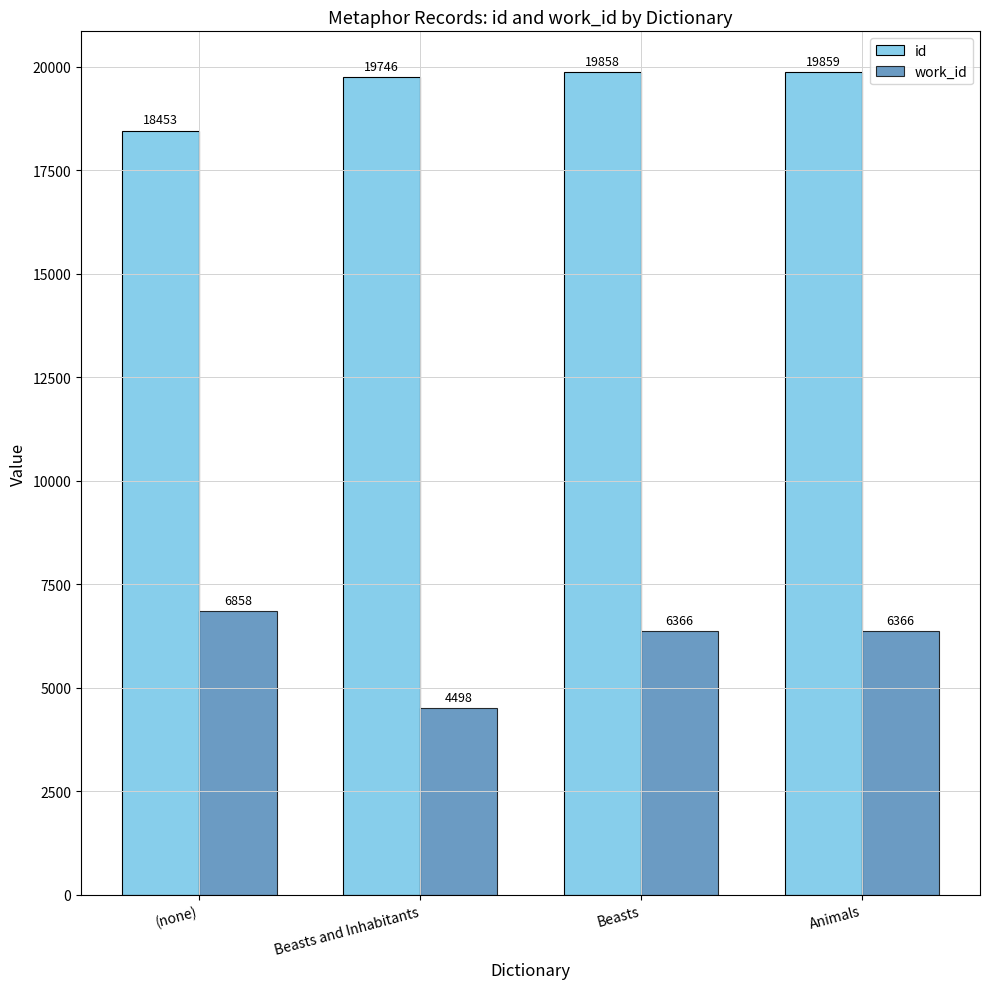

What is the label of the 3rd bar from the right?

Beasts and Inhabitants